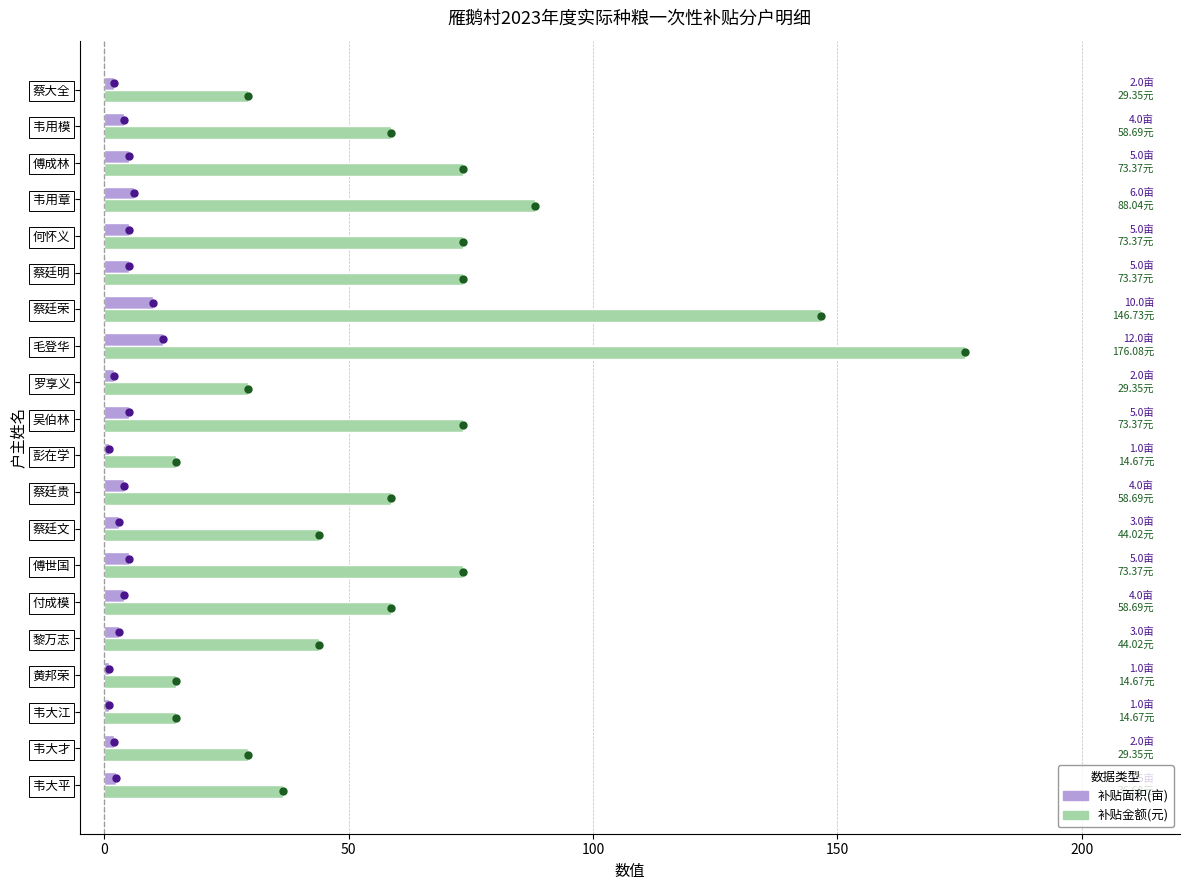

List the series in order of their overall mean, lowest first.

补贴面积(亩), 补贴金额(元)